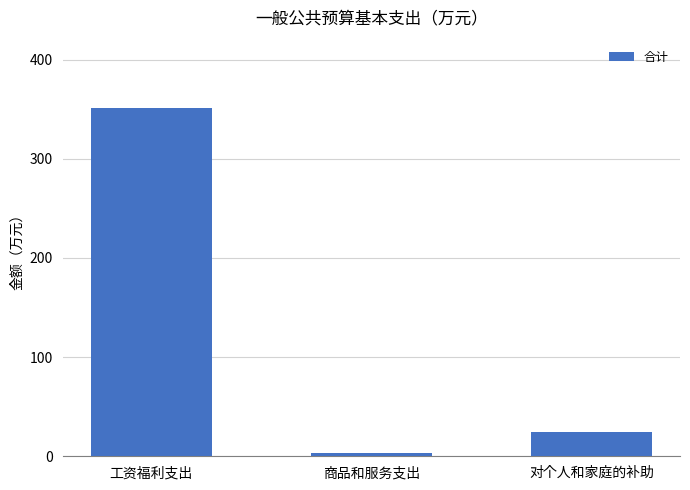

The value at 对个人和家庭的补助 is 24.1. True or false?

True